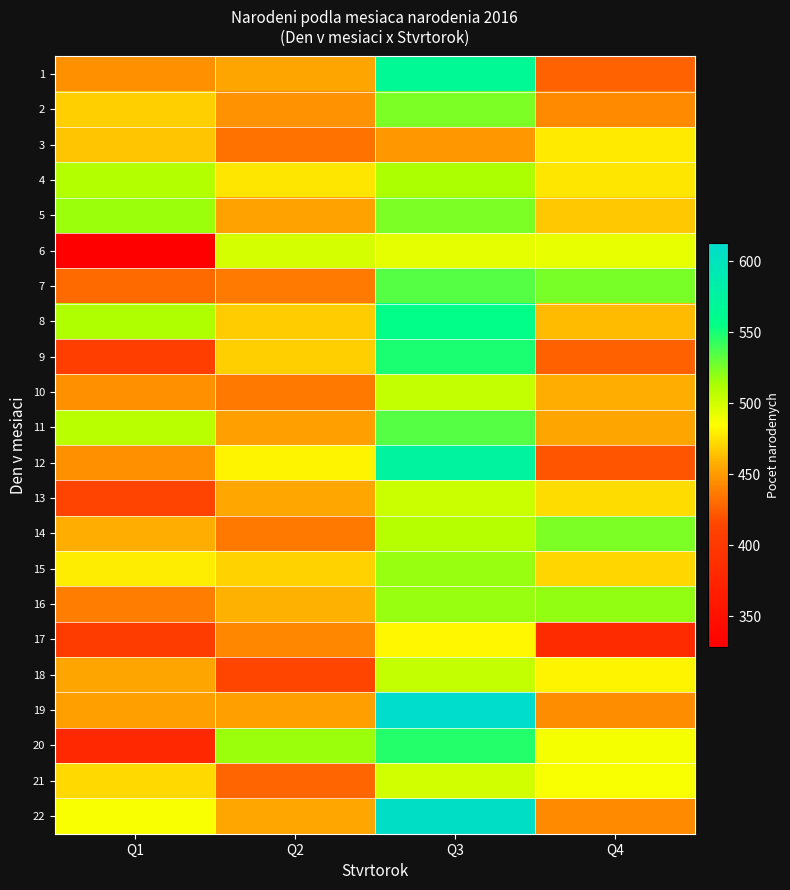

Reading left to right, transcribe all the data shown in this chart.

1: Q1=445	Q2=454	Q3=567	Q4=427
2: Q1=469	Q2=447	Q3=525	Q4=443
3: Q1=466	Q2=433	Q3=449	Q4=478
4: Q1=510	Q2=477	Q3=512	Q4=477
5: Q1=517	Q2=453	Q3=524	Q4=467
6: Q1=328	Q2=499	Q3=493	Q4=492
7: Q1=430	Q2=436	Q3=534	Q4=526
8: Q1=511	Q2=468	Q3=557	Q4=462
9: Q1=406	Q2=469	Q3=549	Q4=425
10: Q1=446	Q2=435	Q3=504	Q4=458
11: Q1=508	Q2=452	Q3=534	Q4=454
12: Q1=445	Q2=481	Q3=575	Q4=421
13: Q1=413	Q2=456	Q3=502	Q4=473
14: Q1=458	Q2=435	Q3=509	Q4=524
15: Q1=479	Q2=470	Q3=518	Q4=471
16: Q1=438	Q2=459	Q3=518	Q4=519
17: Q1=404	Q2=442	Q3=482	Q4=383
18: Q1=454	Q2=414	Q3=504	Q4=481
19: Q1=452	Q2=452	Q3=613	Q4=444
20: Q1=380	Q2=517	Q3=547	Q4=488
21: Q1=472	Q2=428	Q3=500	Q4=487
22: Q1=487	Q2=455	Q3=608	Q4=443